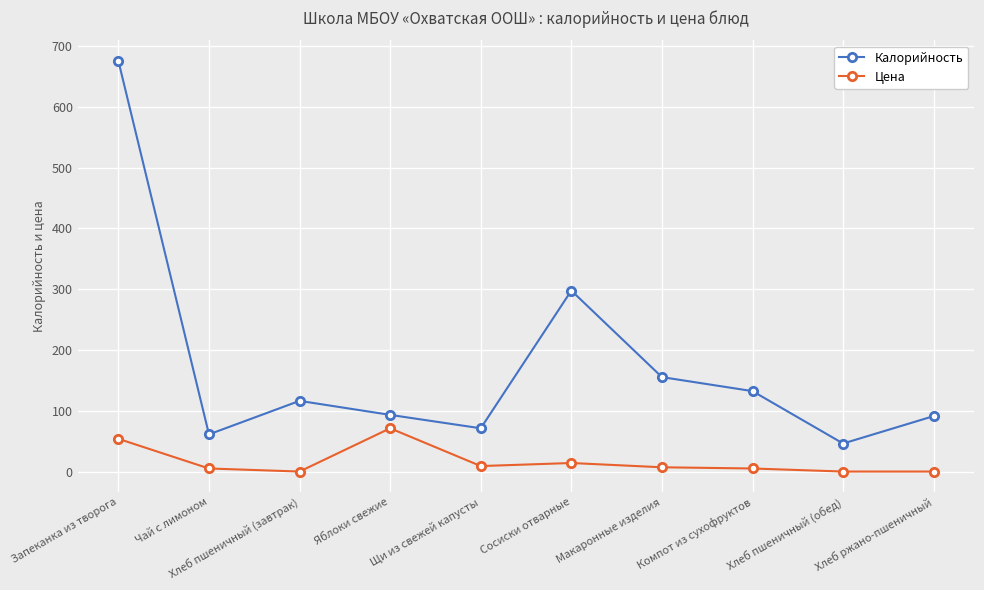

Where is Калорийность nearest to the value 361?

Сосиски отварные